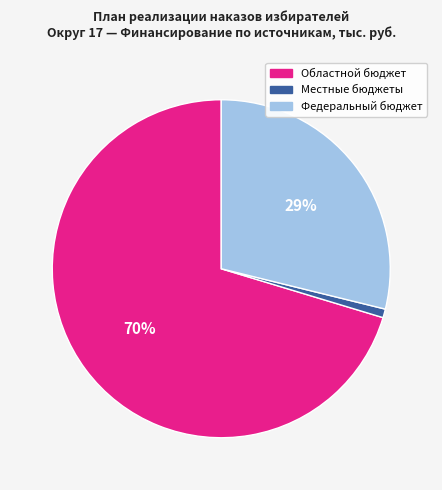

Which slice represents more than half of the pie?

Областной бюджет